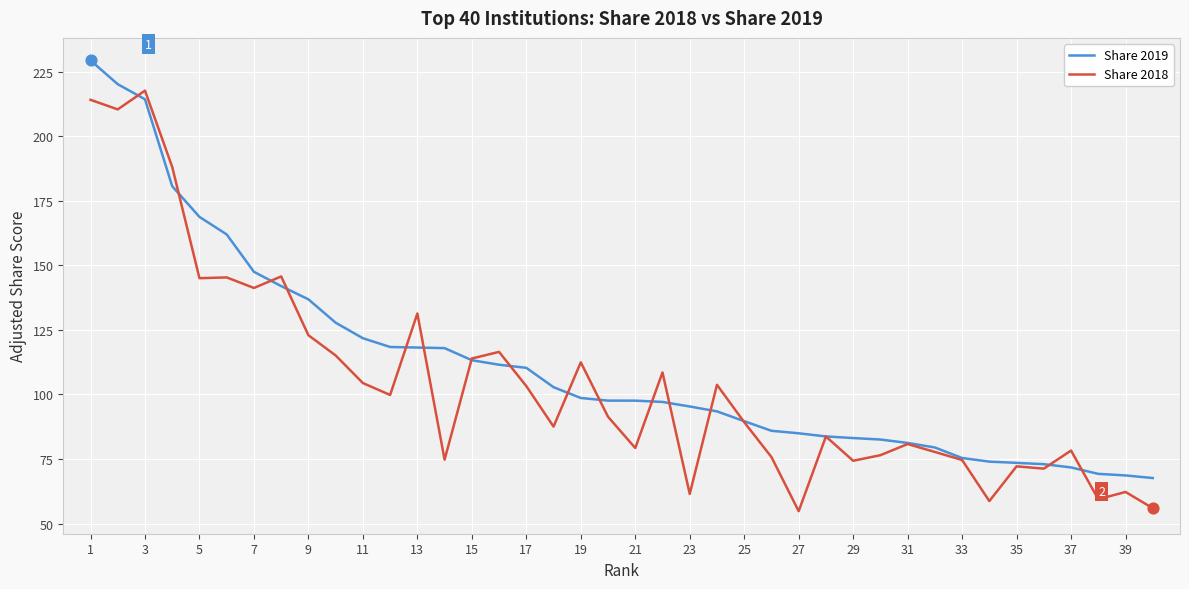

List the series in order of their peak value, highest first.

Share 2019, Share 2018